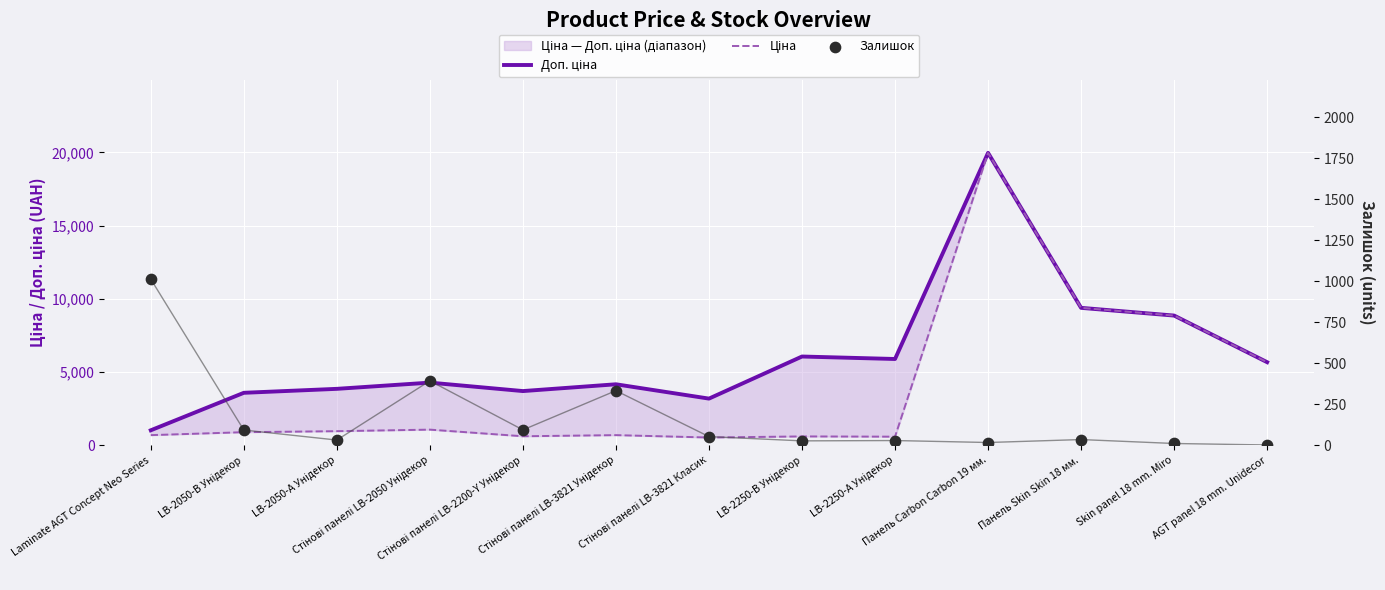

Which series has the widest spread of Y values?

Ціна